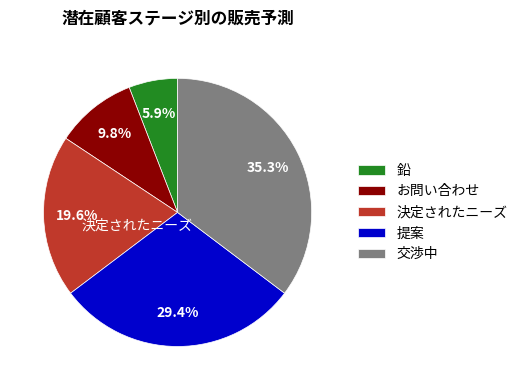

Which category has the biggest portion of the pie?

交渉中